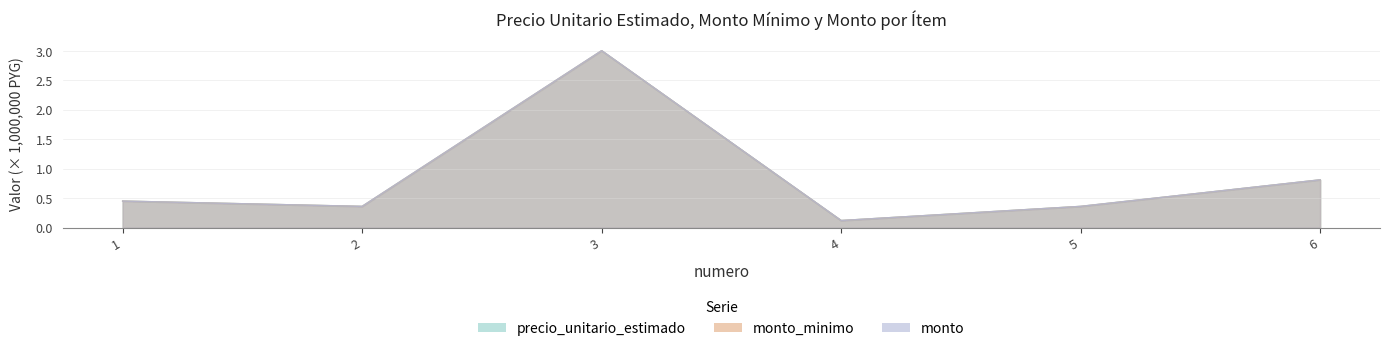

In monto, how many points are higher than both neighbors (excluding endpoints)?

1